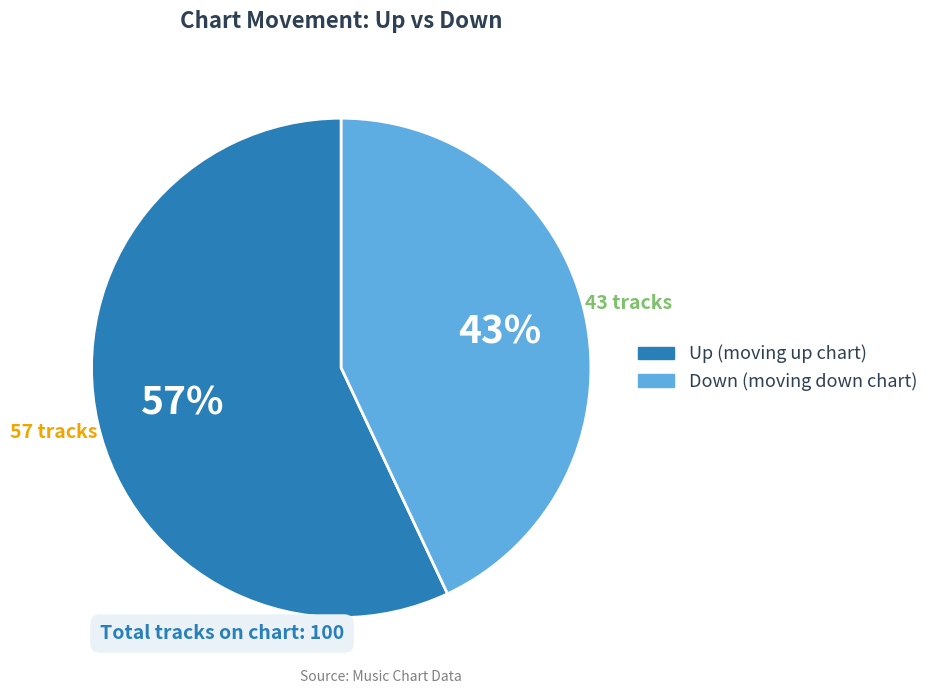

To the nearest percent, what is the average slice percentage?

50%